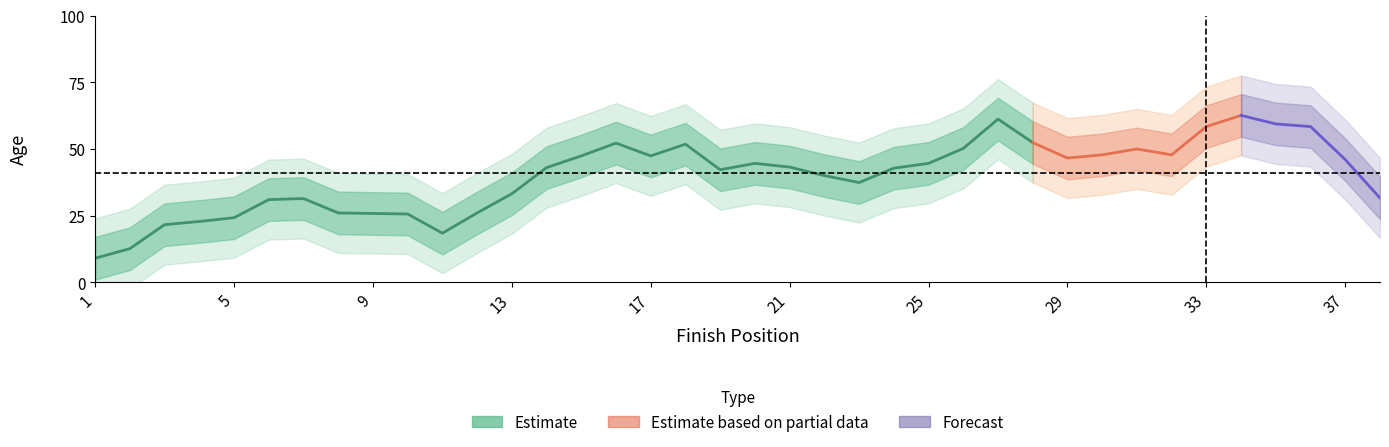

What position from the left is 30?

31